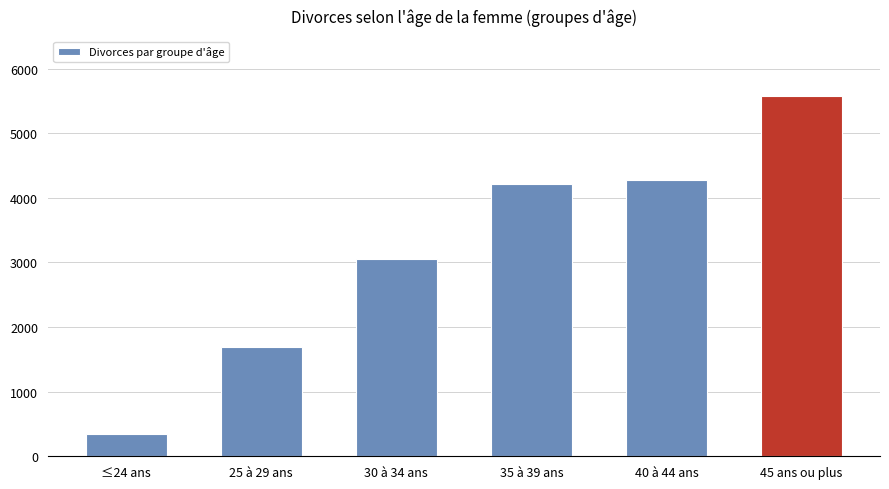

True or false: the data shows 4212 at 35 à 39 ans.

True